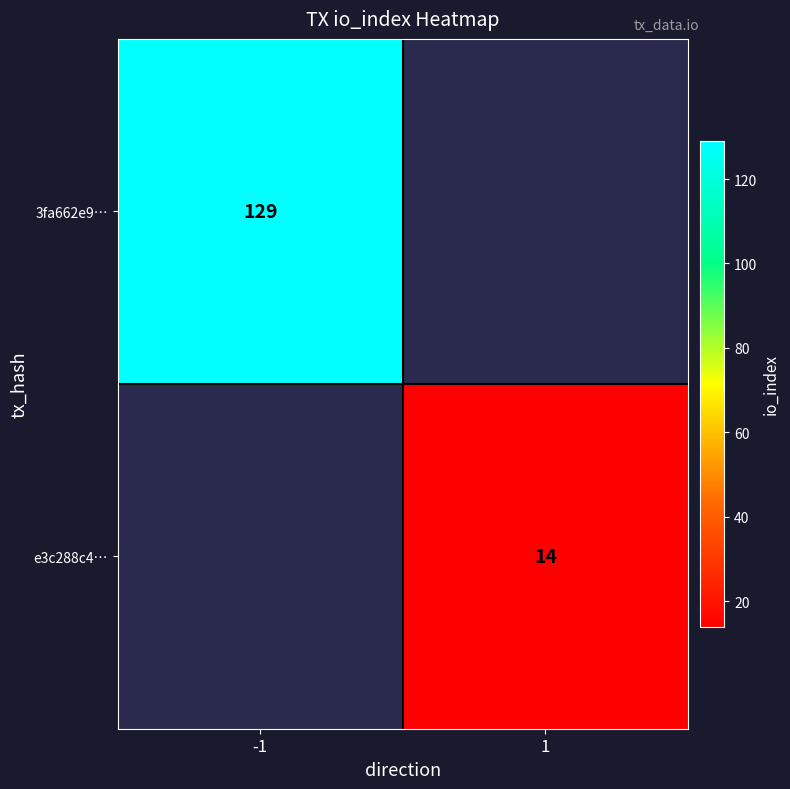

The value of 3fa662e9… at -1 is 27. True or false?

False